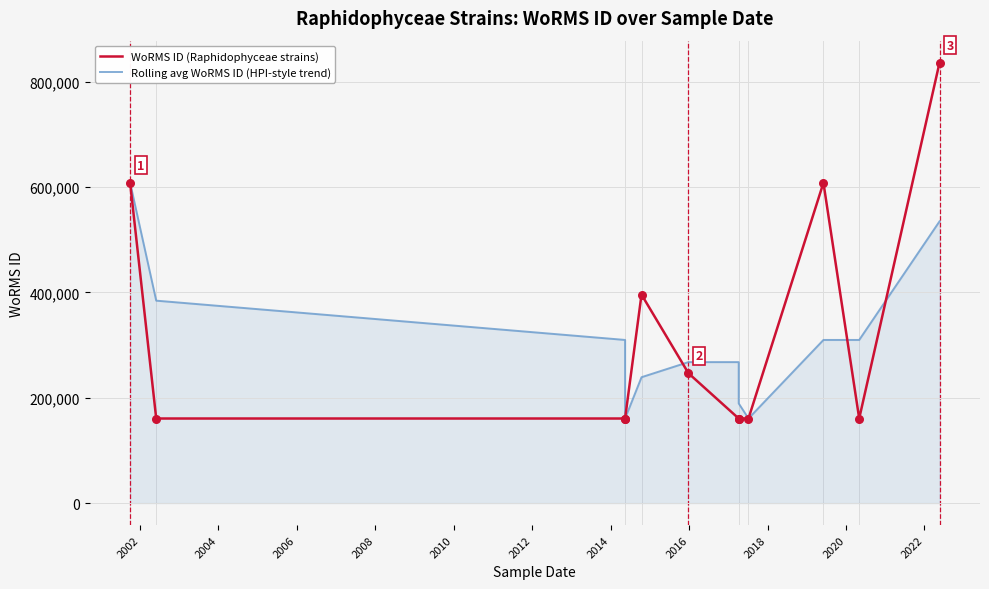

Which series has the largest Y range (max minus min)?

WoRMS ID (Raphidophyceae strains)